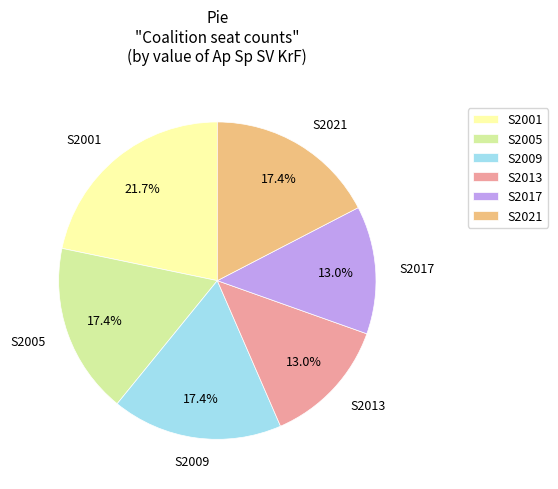

True or false: S2017 accounts for 13% of the total.

True